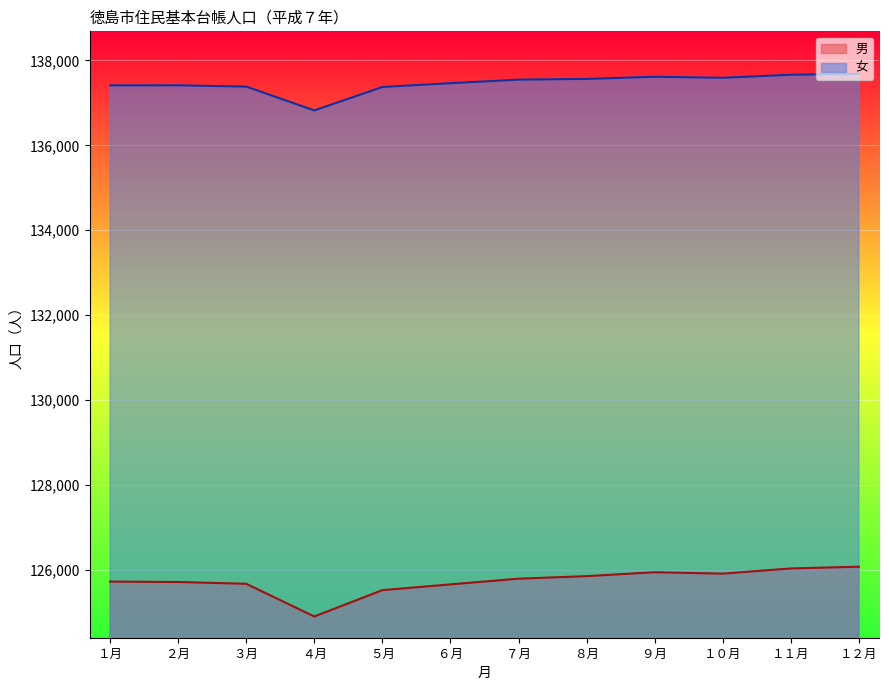

What are all the series names shown in the legend?

男, 女